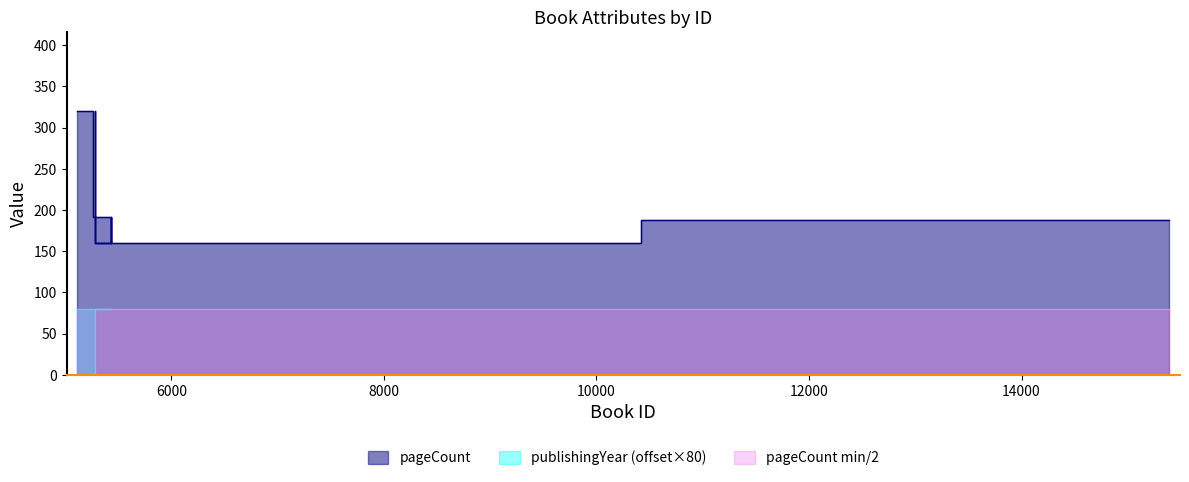

What is the label of the 8th point from the right?

5445